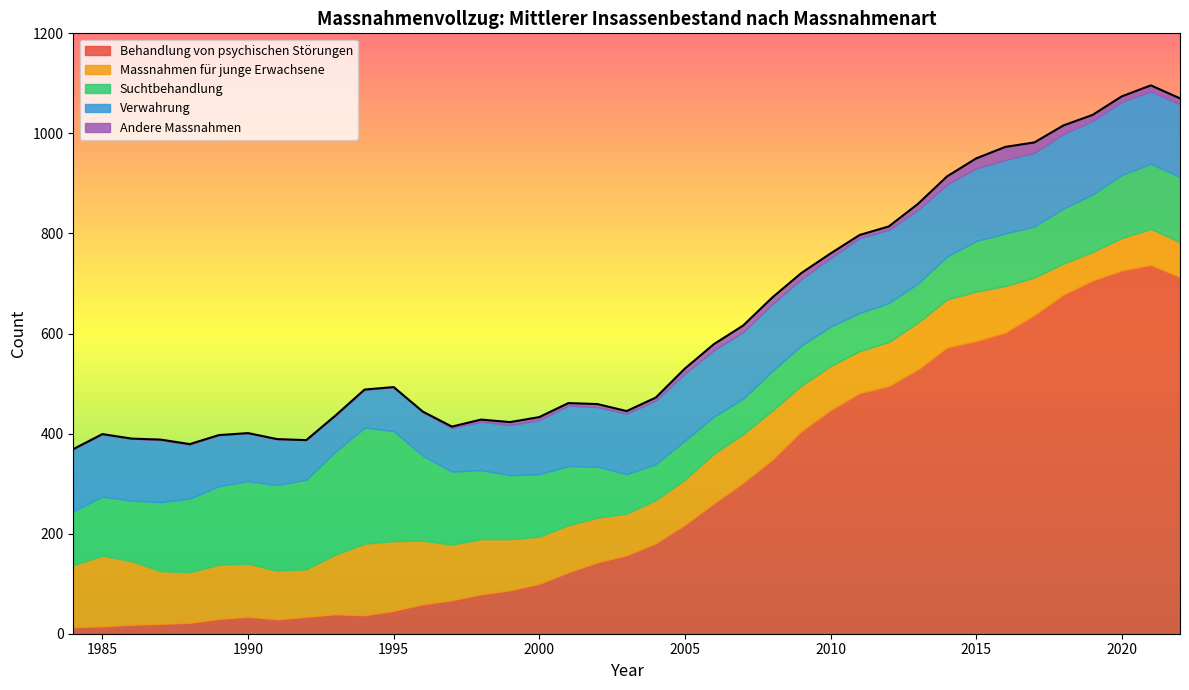

Which series has the widest spread of values?

Behandlung von psychischen Störungen